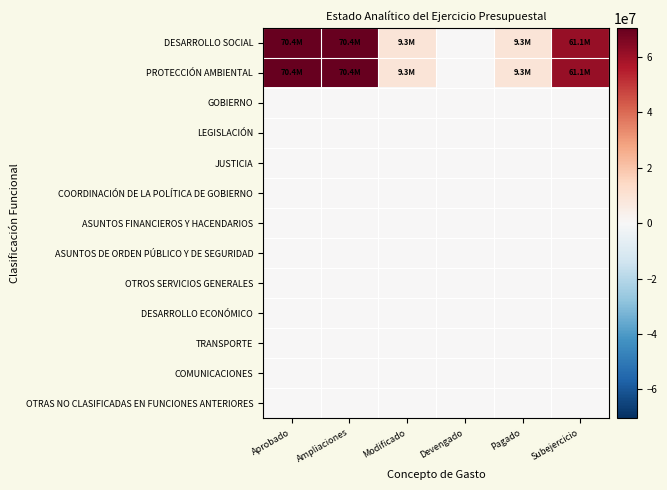

Reading left to right, what are all the values shown in this chart?

DESARROLLO SOCIAL: Aprobado=70393321.9	Ampliaciones=70393321.9	Modificado=9309736.5	Devengado=0.0	Pagado=9309736.5	Subejercicio=61083585.3
PROTECCIÓN AMBIENTAL: Aprobado=70393321.9	Ampliaciones=70393321.9	Modificado=9309736.5	Devengado=0.0	Pagado=9309736.5	Subejercicio=61083585.3
GOBIERNO: Aprobado=0.0	Ampliaciones=0.0	Modificado=0.0	Devengado=0.0	Pagado=0.0	Subejercicio=0.0
LEGISLACIÓN: Aprobado=0.0	Ampliaciones=0.0	Modificado=0.0	Devengado=0.0	Pagado=0.0	Subejercicio=0.0
JUSTICIA: Aprobado=0.0	Ampliaciones=0.0	Modificado=0.0	Devengado=0.0	Pagado=0.0	Subejercicio=0.0
COORDINACIÓN DE LA POLÍTICA DE GOBIERNO: Aprobado=0.0	Ampliaciones=0.0	Modificado=0.0	Devengado=0.0	Pagado=0.0	Subejercicio=0.0
ASUNTOS FINANCIEROS Y HACENDARIOS: Aprobado=0.0	Ampliaciones=0.0	Modificado=0.0	Devengado=0.0	Pagado=0.0	Subejercicio=0.0
ASUNTOS DE ORDEN PÚBLICO Y DE SEGURIDAD: Aprobado=0.0	Ampliaciones=0.0	Modificado=0.0	Devengado=0.0	Pagado=0.0	Subejercicio=0.0
OTROS SERVICIOS GENERALES: Aprobado=0.0	Ampliaciones=0.0	Modificado=0.0	Devengado=0.0	Pagado=0.0	Subejercicio=0.0
DESARROLLO ECONÓMICO: Aprobado=0.0	Ampliaciones=0.0	Modificado=0.0	Devengado=0.0	Pagado=0.0	Subejercicio=0.0
TRANSPORTE: Aprobado=0.0	Ampliaciones=0.0	Modificado=0.0	Devengado=0.0	Pagado=0.0	Subejercicio=0.0
COMUNICACIONES: Aprobado=0.0	Ampliaciones=0.0	Modificado=0.0	Devengado=0.0	Pagado=0.0	Subejercicio=0.0
OTRAS NO CLASIFICADAS EN FUNCIONES ANTERIORES: Aprobado=0.0	Ampliaciones=0.0	Modificado=0.0	Devengado=0.0	Pagado=0.0	Subejercicio=0.0